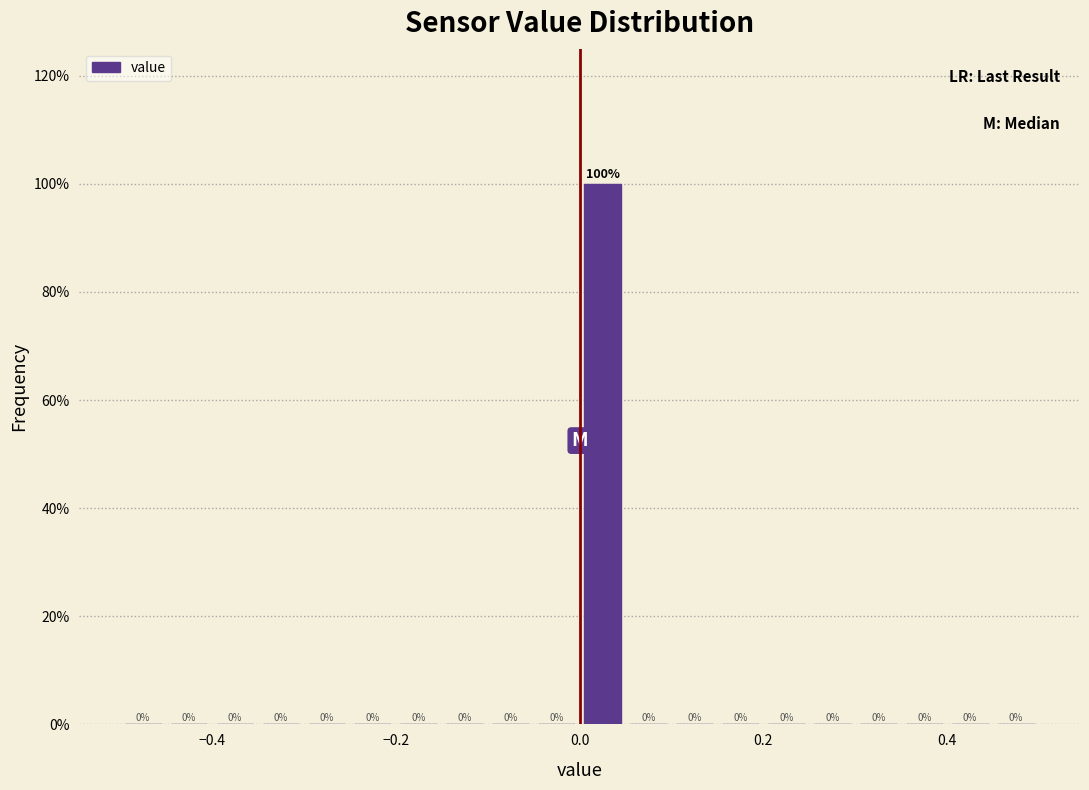

Around what value on the x-axis is the tallest bar? Give the approximate position of its centre, as read against the axis.

0.02